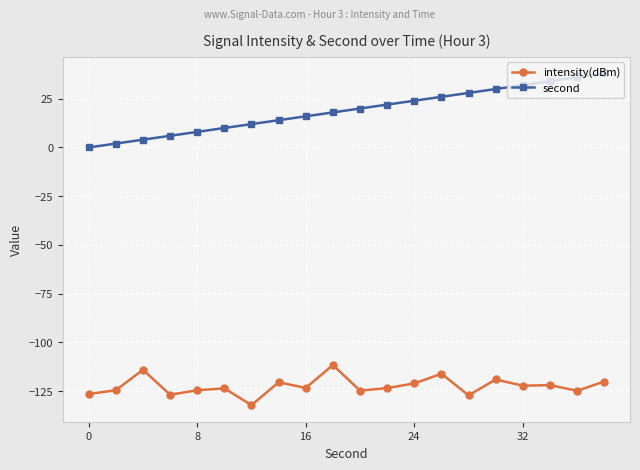

True or false: intensity(dBm) has more than 0 interior local peaks.

True